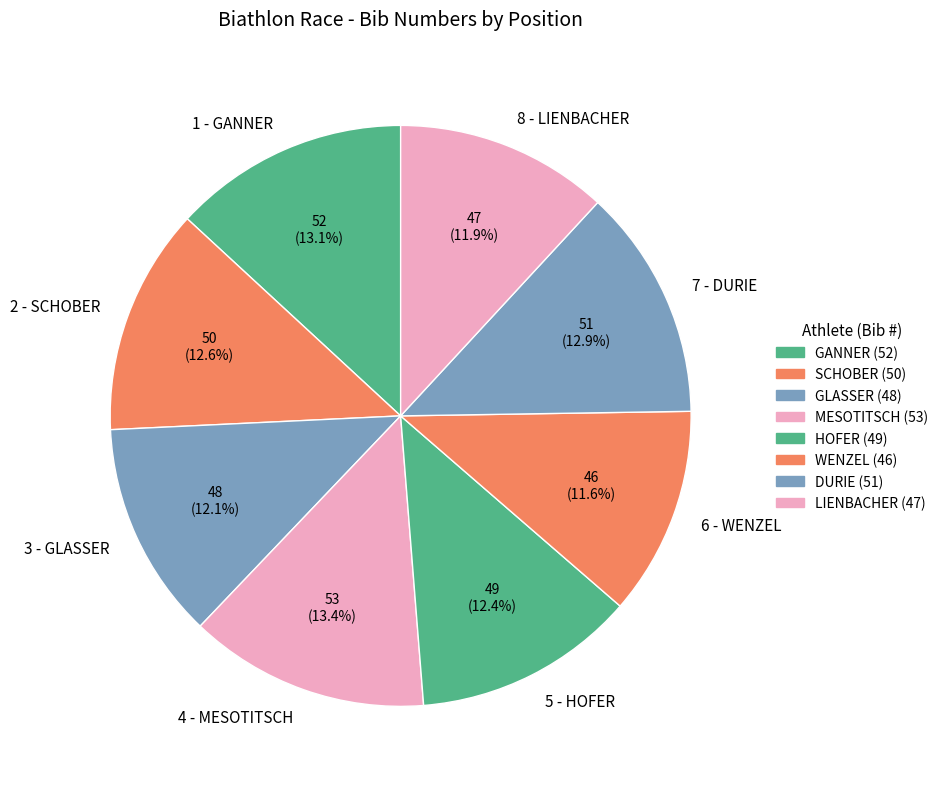

Between 7 - DURIE and 5 - HOFER, which is larger?

7 - DURIE